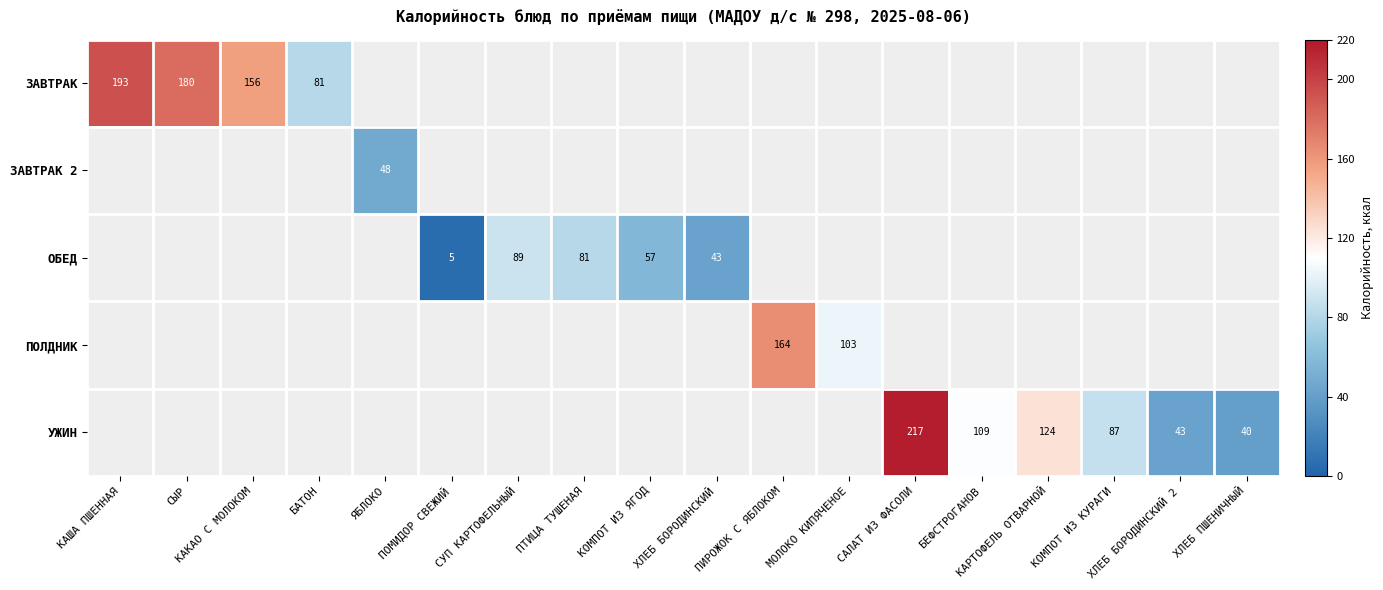

The value of ЗАВТРАК at КАКАО С МОЛОКОМ is 97.4. True or false?

False